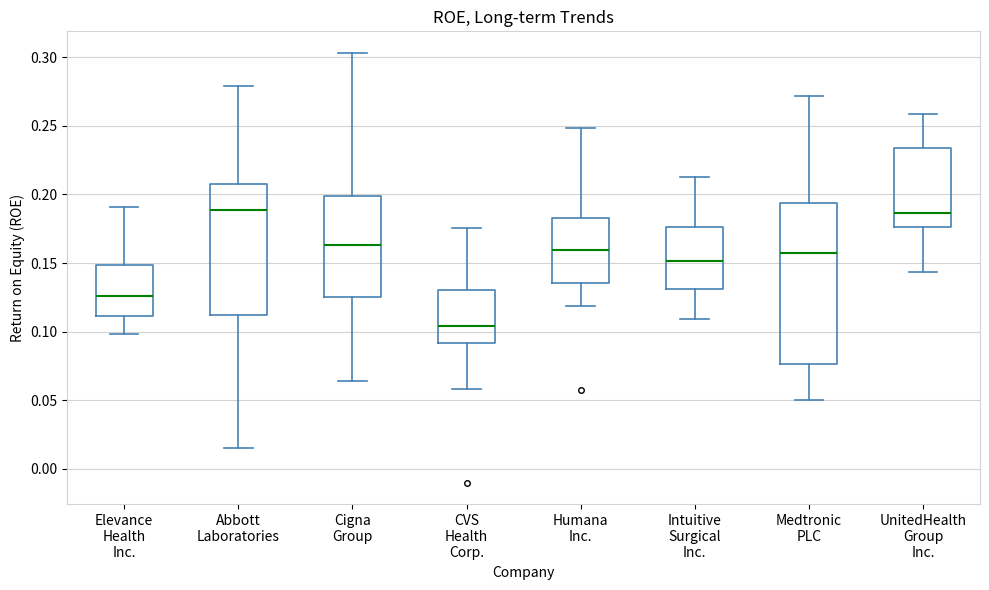

Where does the median line of the box for CVS Health Corp. sit on the y-axis? The values are not printed on the chart, so give them approximately, as read against the axis.

0.105